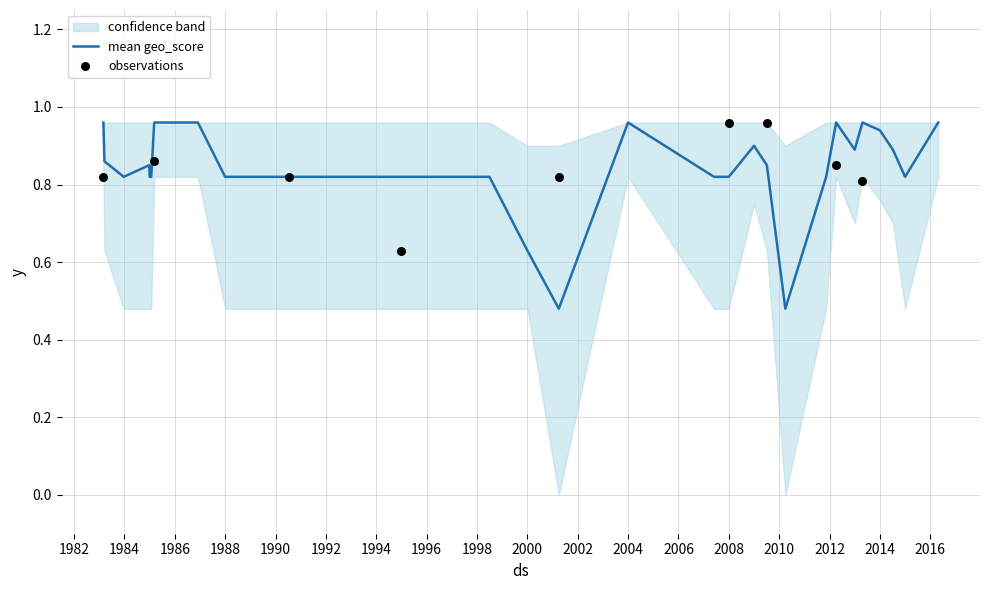

The mean geo_score series shows 1.2 at 2008. True or false?

False